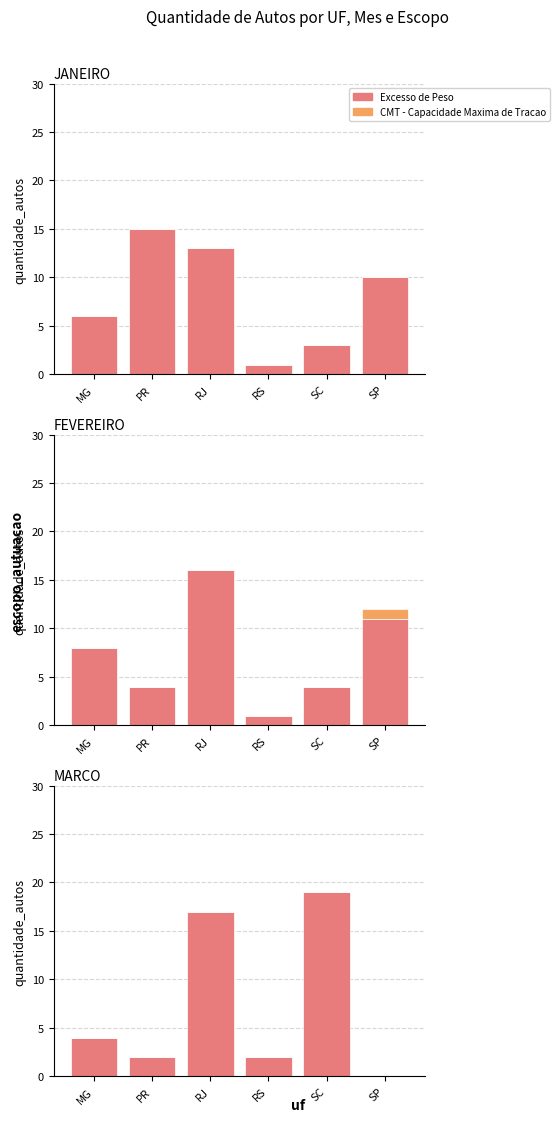

The value of CMT - Capacidade Maxima de Tracao at RS is 0. True or false?

True